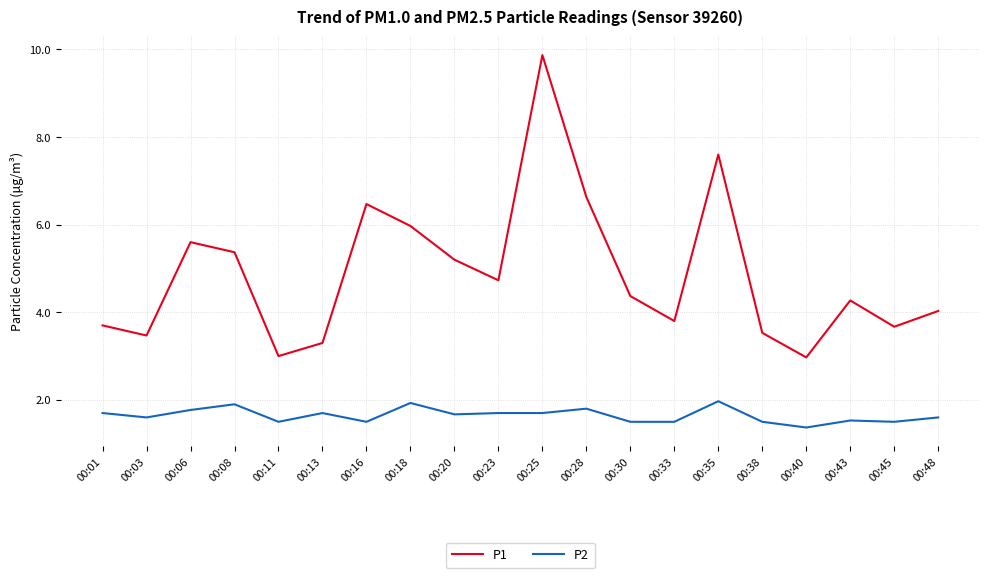

True or false: P1 has more than 1 points higher than both neighbors.

True